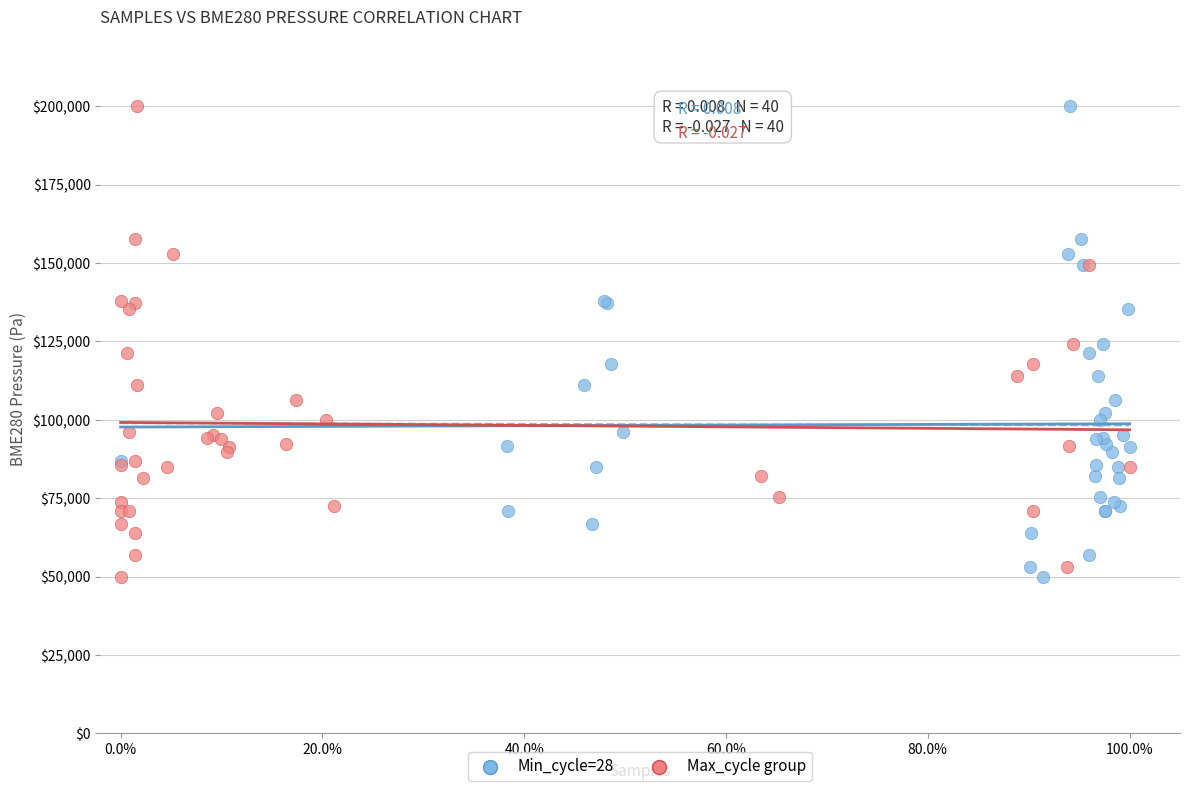

What are all the series names shown in the legend?

Min_cycle=28, Max_cycle group